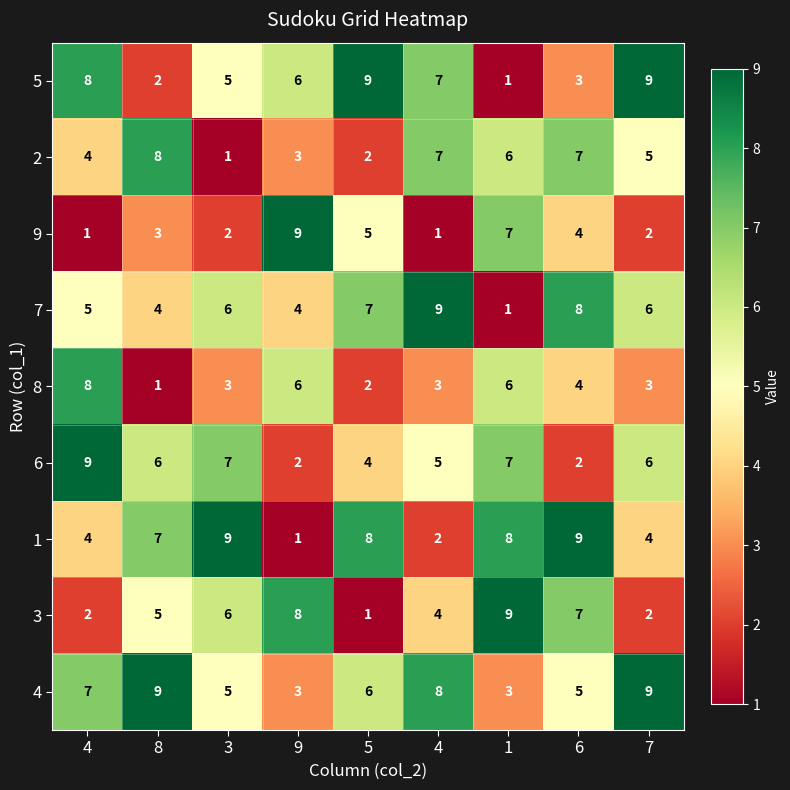

How many categories are shown in the chart?

9